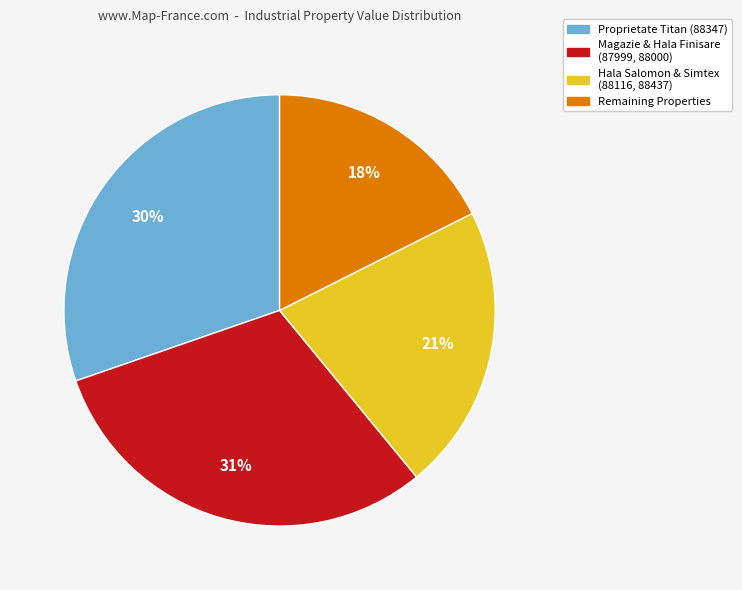

How many slices are in this pie chart?

4